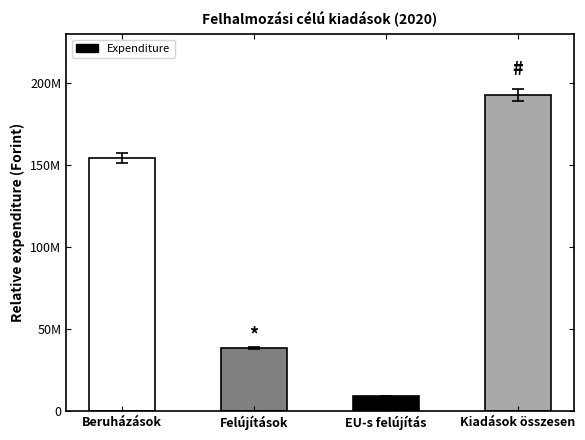

Where is the data nearest to the value 100841710?

Beruházások